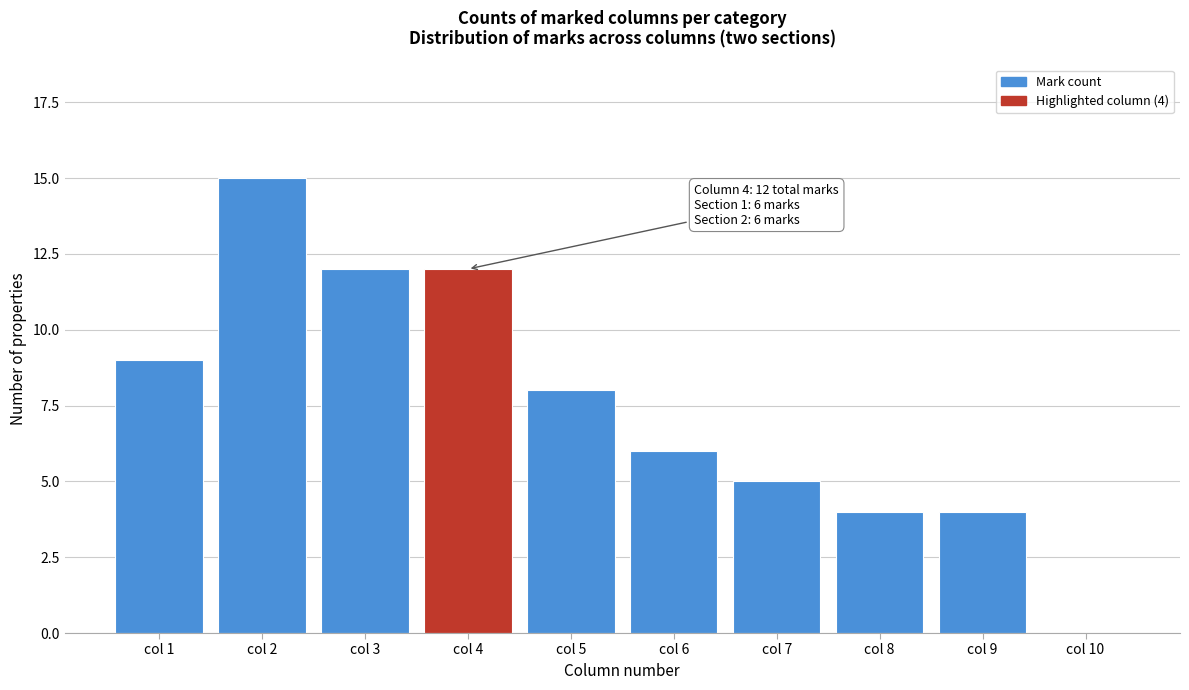

Reading left to right, extract all data points from this chart.

col 1=9	col 2=15	col 3=12	col 4=12	col 5=8	col 6=6	col 7=5	col 8=4	col 9=4	col 10=0